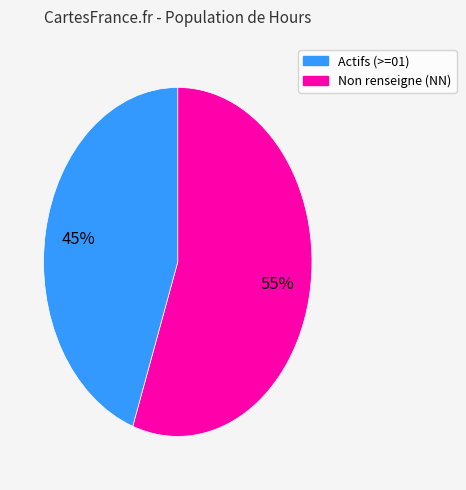

Is there any slice that represents more than half of the pie?

Yes